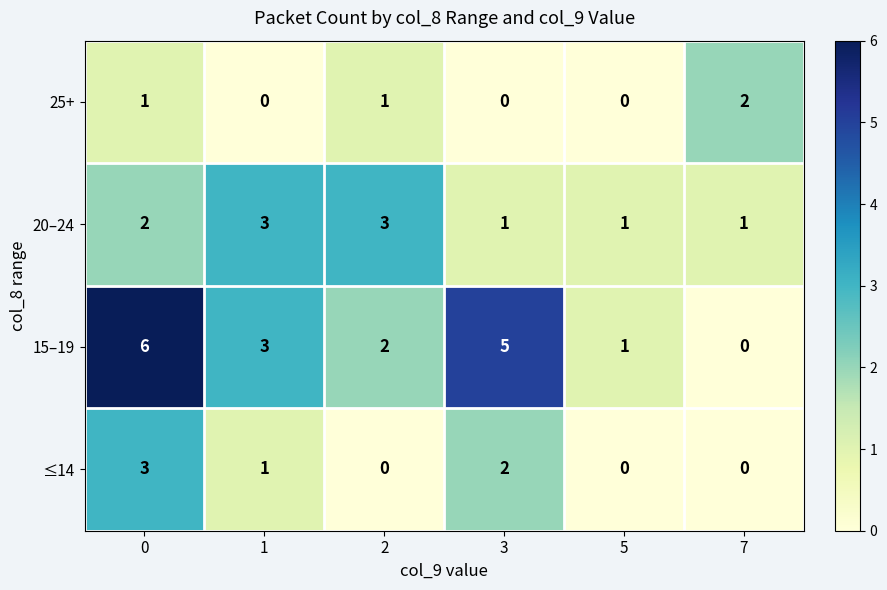

What is the maximum value for ≤14?

3